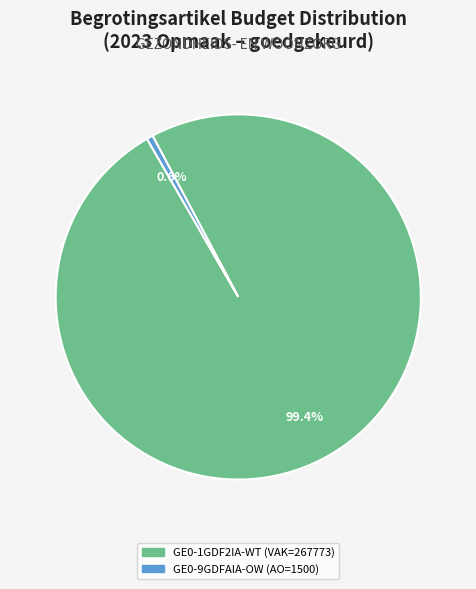

What is the majority slice?

GE0-1GDF2IA-WT (VAK=267773)